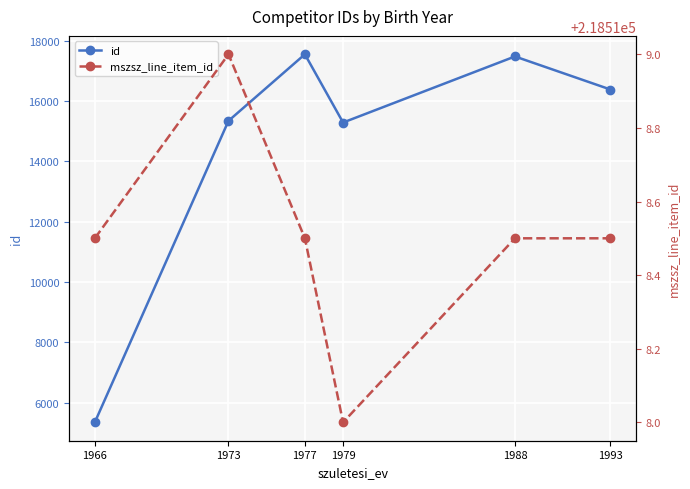

Count the number of categories in the chart.

6